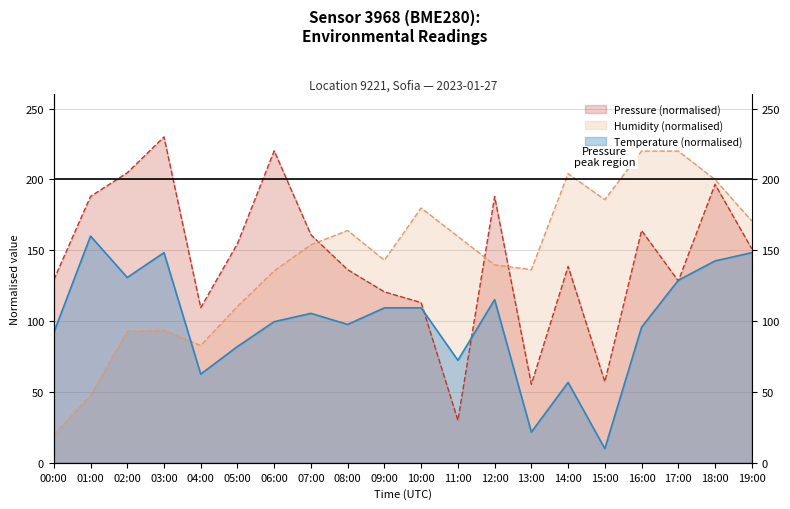

Which category has the lowest value across all series?

15:00